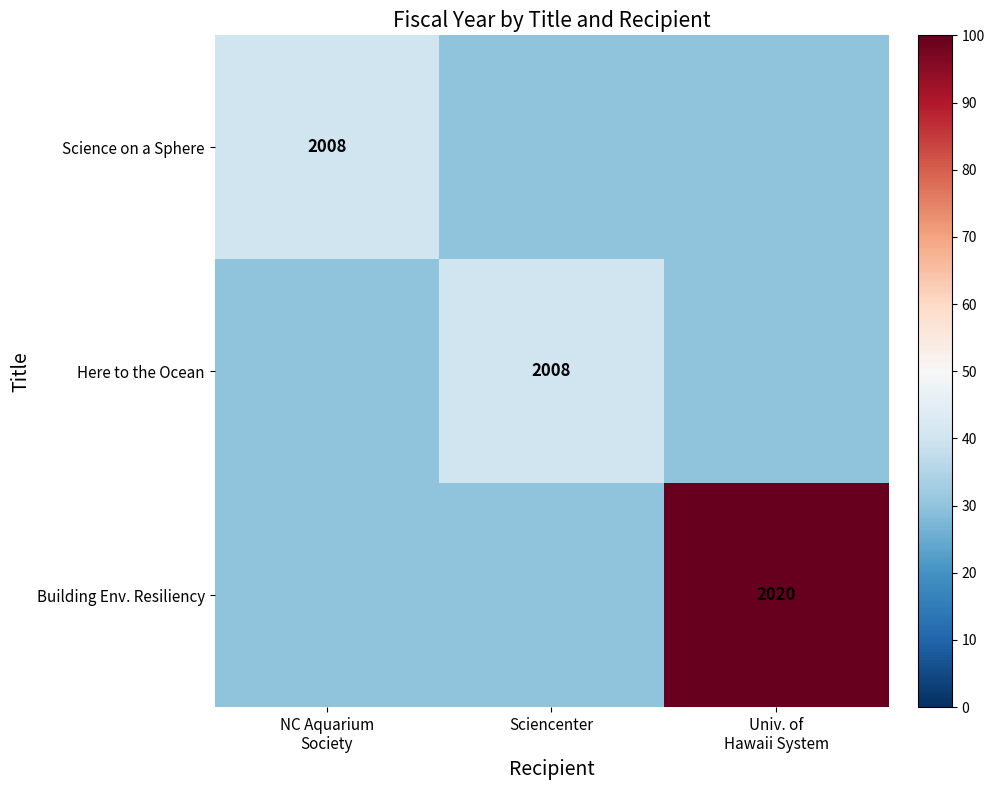

The Here to the Ocean series shows 2008 at Sciencenter. True or false?

True